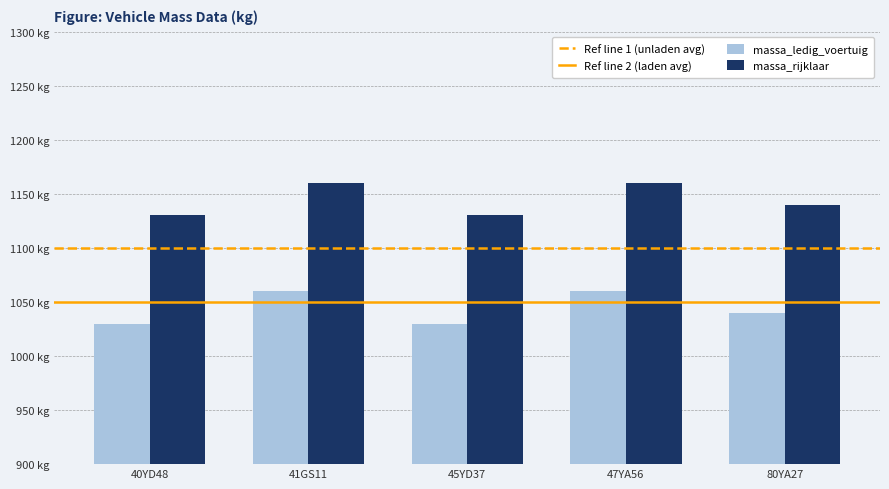

Does the chart contain stacked bars?

No